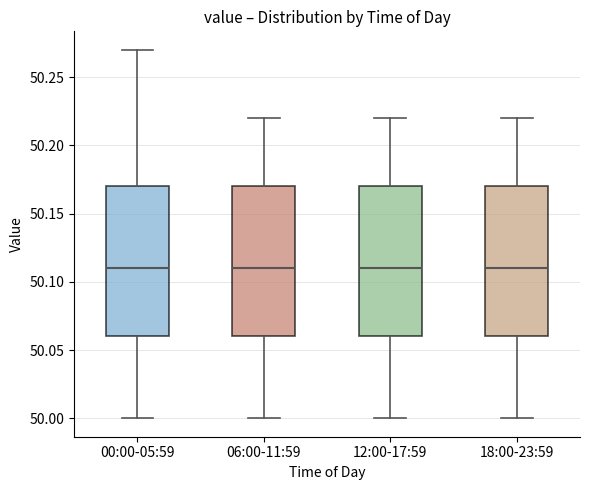

Reading left to right, transcribe this box plot: for each box, give where its median line is, the range the box spans, and where its two whiskers end, as read against the y-axis. The values are not printed on the chart, so give them approximately, as read against the axis.

00:00-05:59: median 50.11, box 50.06 to 50.17, whiskers 50.00 to 50.27
06:00-11:59: median 50.11, box 50.06 to 50.17, whiskers 50.00 to 50.22
12:00-17:59: median 50.11, box 50.06 to 50.17, whiskers 50.00 to 50.22
18:00-23:59: median 50.11, box 50.06 to 50.17, whiskers 50.00 to 50.22